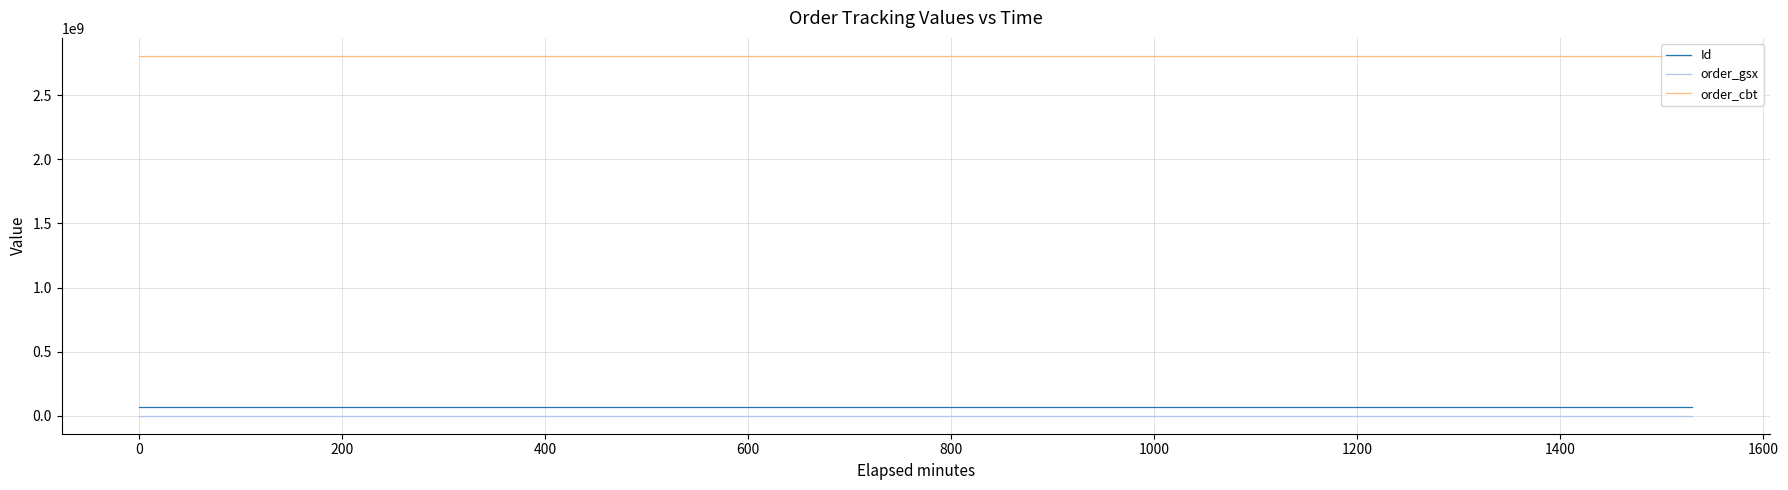

What is the minimum value for order_cbt?

2806397272